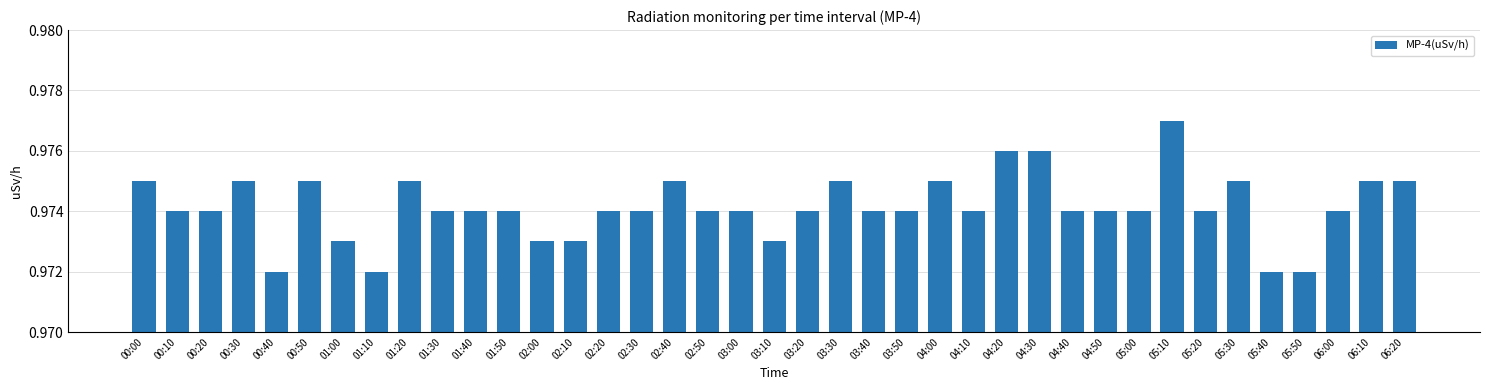

Is it true that the value at 02:10 is 1.7?

False